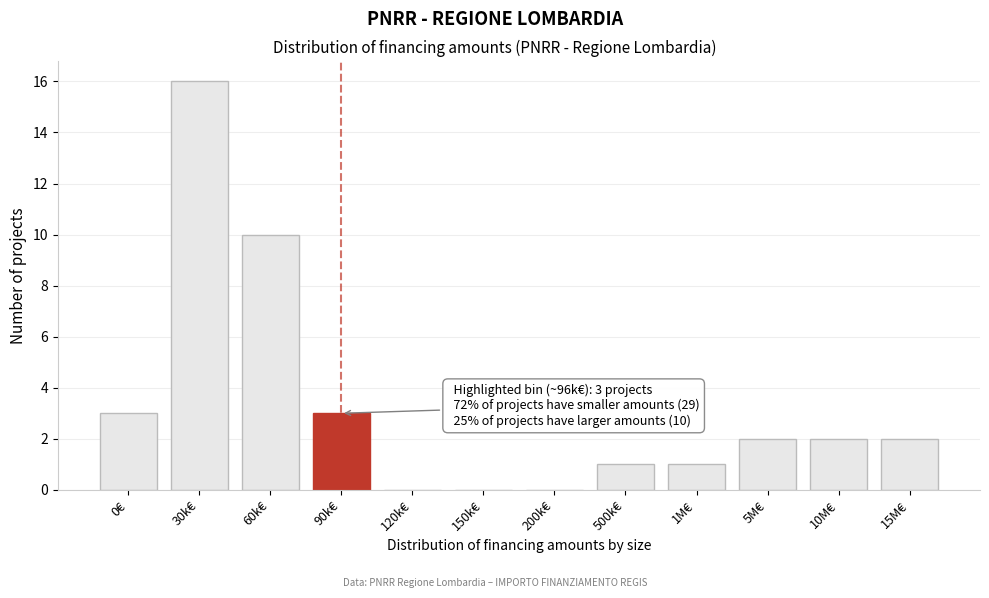

Reading left to right, transcribe all the data shown in this chart.

0€=3	30k€=16	60k€=10	90k€=3	120k€=0	150k€=0	200k€=0	500k€=1	1M€=1	5M€=2	10M€=2	15M€=2